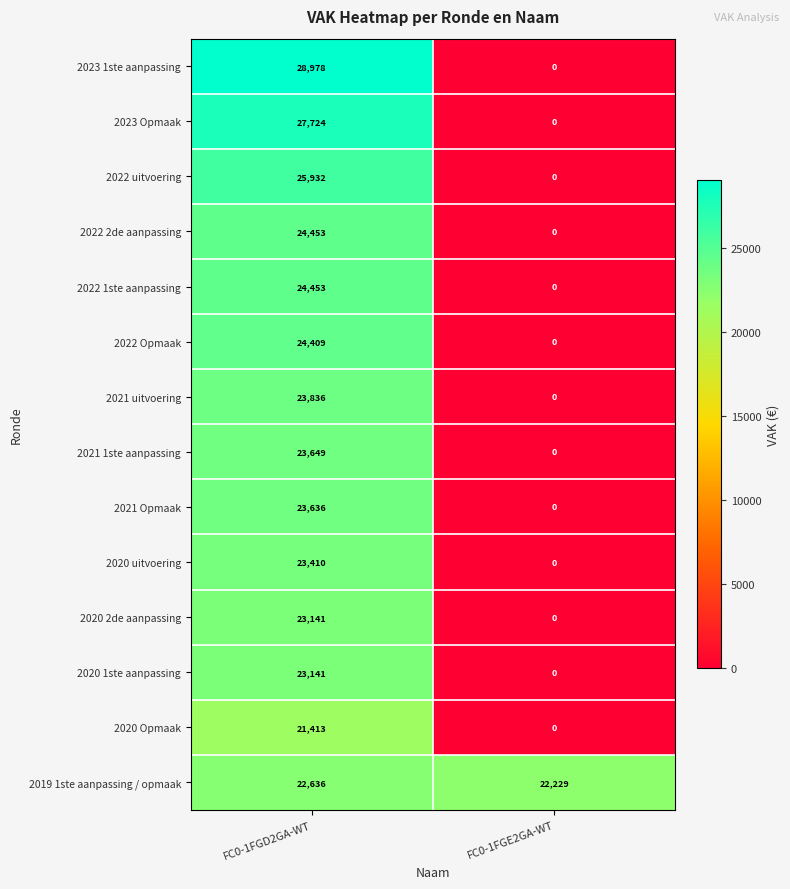

Is the value of 2020 uitvoering at FC0-1FGD2GA-WT greater than the value of 2020 2de aanpassing at FC0-1FGD2GA-WT?

Yes